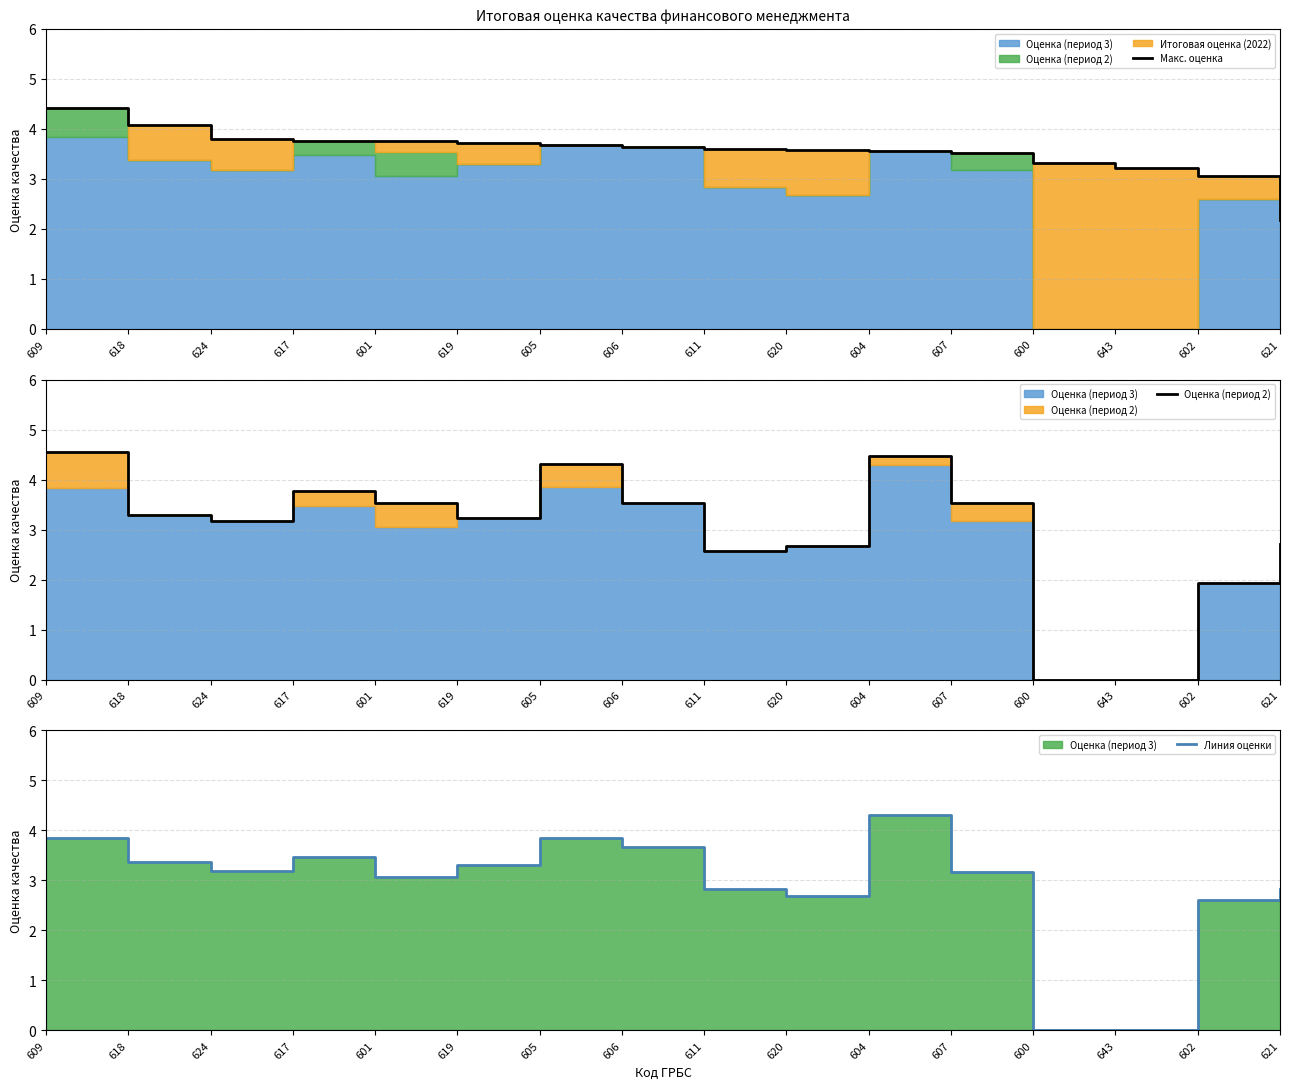

Which series has the widest spread of values?

Оценка (период 2)